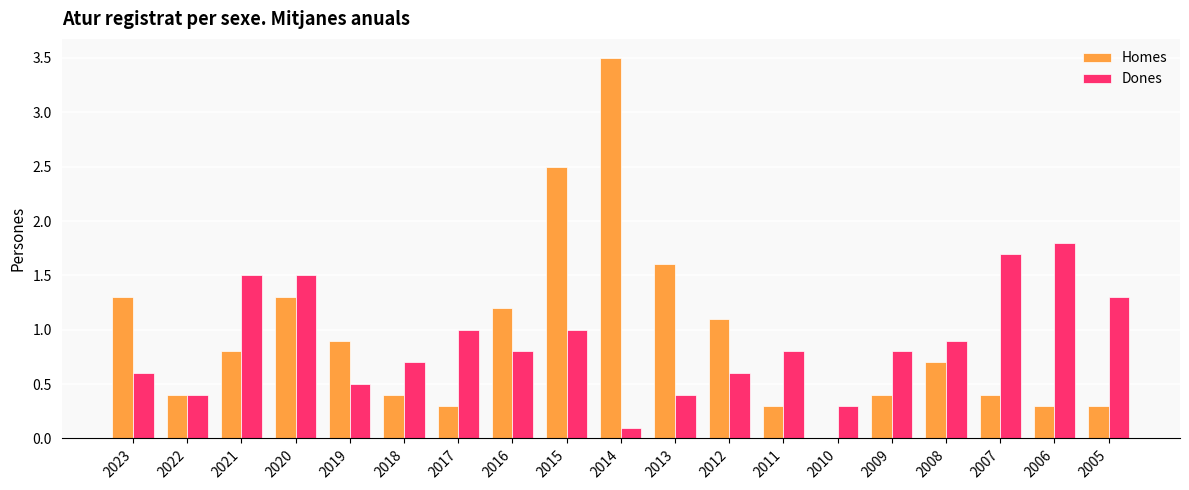

What is the sum of the Homes values at 2005 and 2017?

0.6